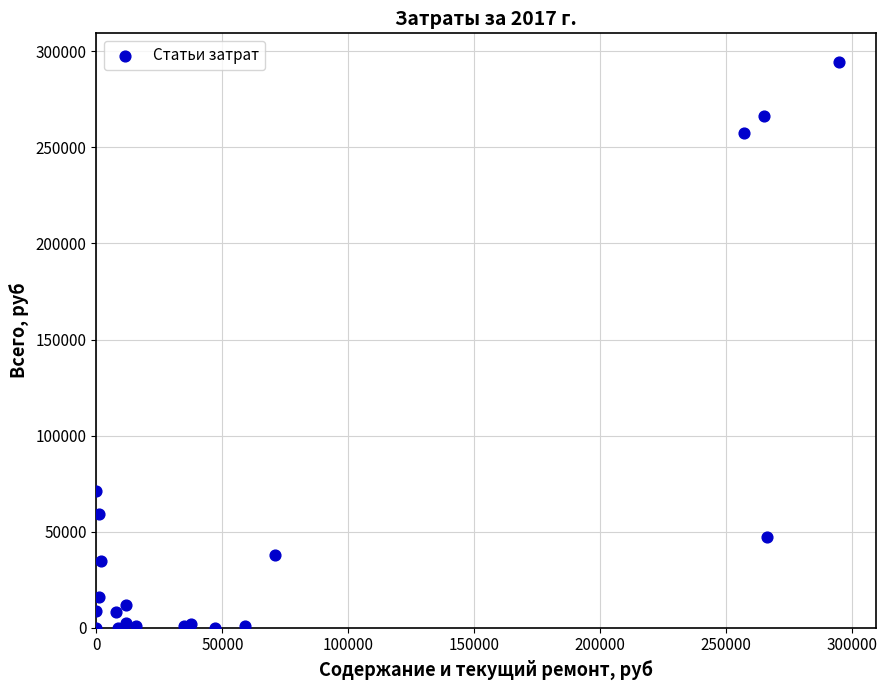

What Y value in the scatter plot is closest to 147353?

70857.9